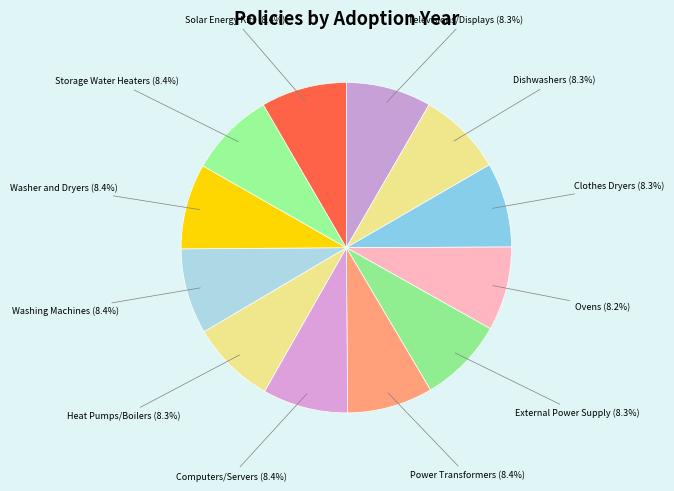

What is the ratio of the value at Televisions/Displays to the value at Dishwashers?

1.0